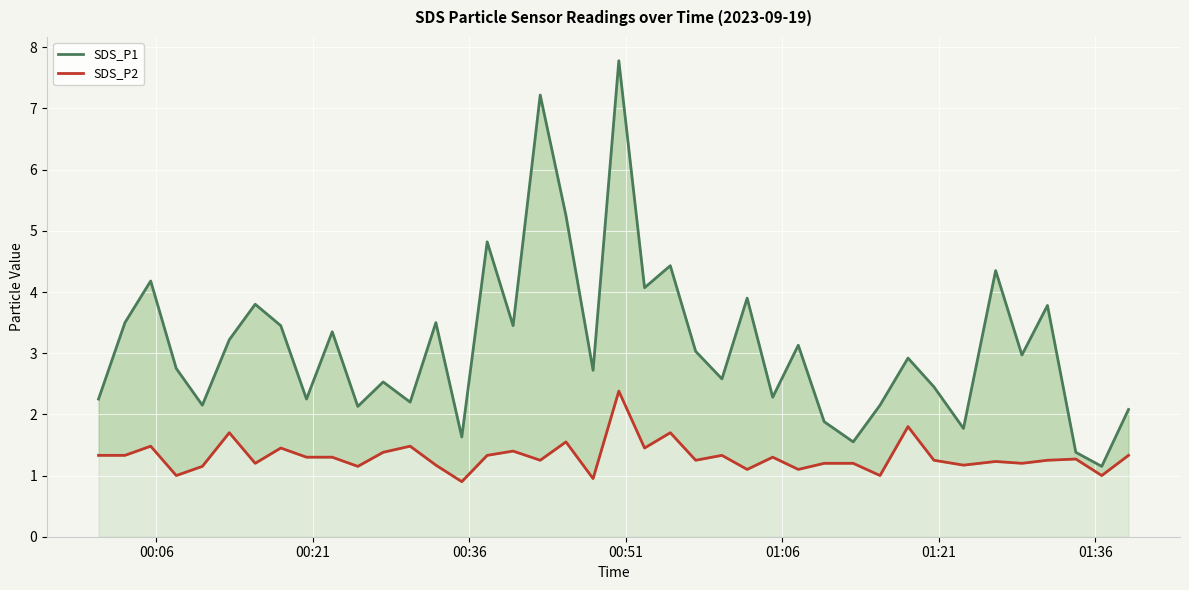

True or false: SDS_P1 and SDS_P2 cross at least once.

False